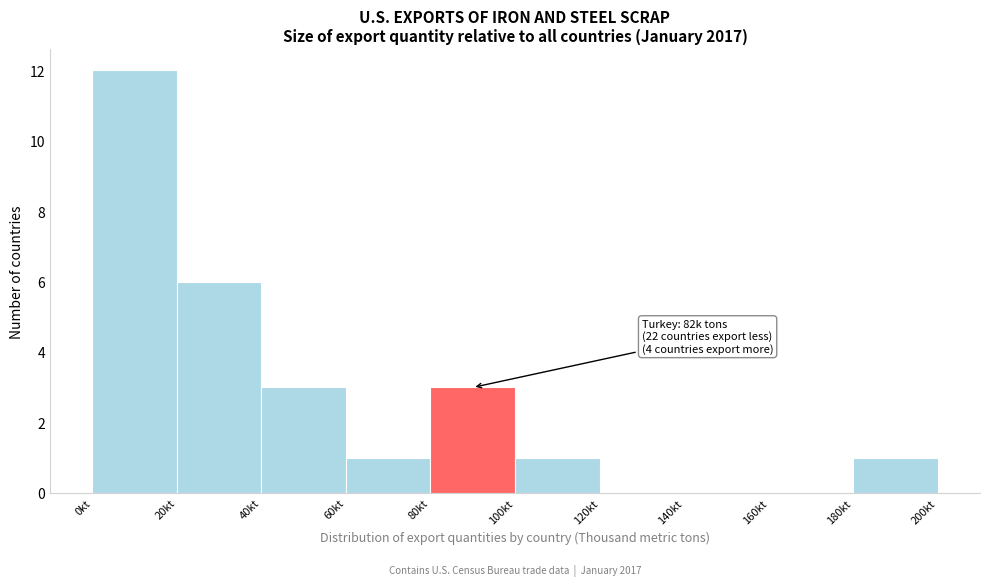

Over which range of the x-axis is the bar tallest?

0 to 20